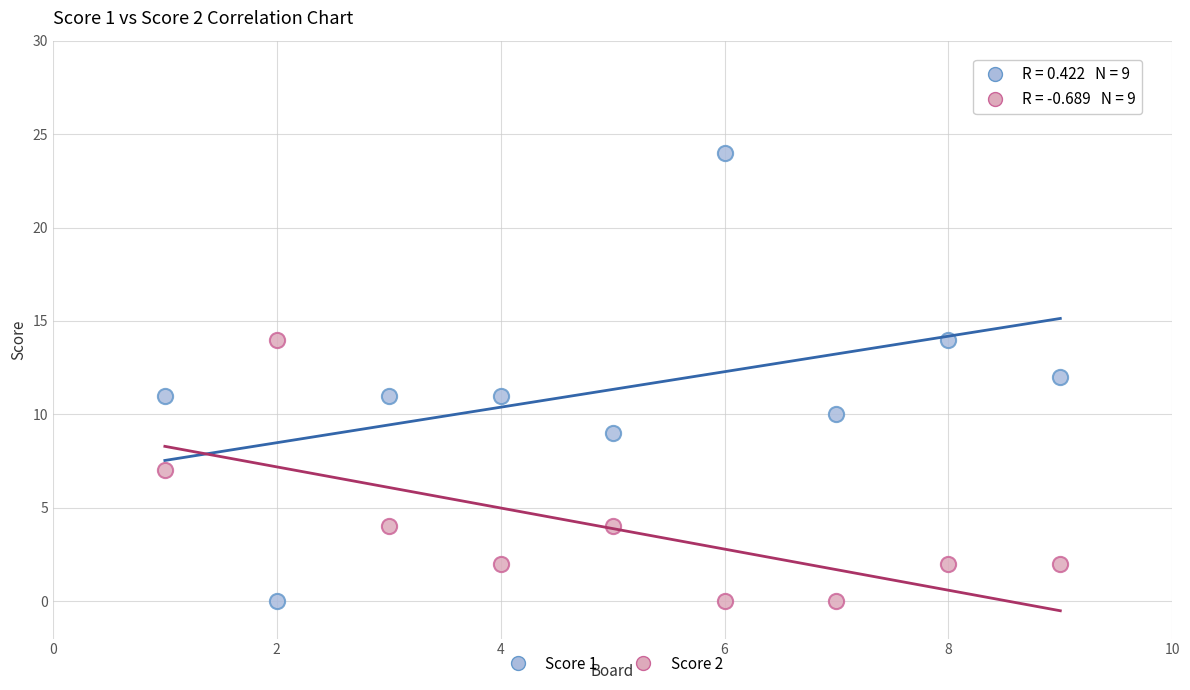

What are all the series names shown in the legend?

Score 1, Score 2